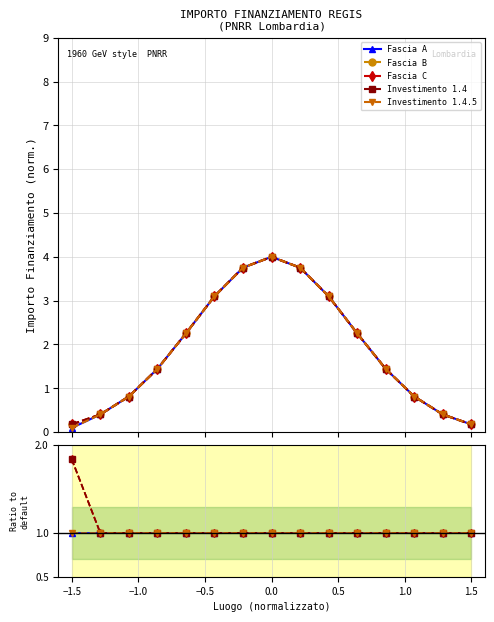

True or false: Investimento 1.4 and Fascia A cross at least once.

False